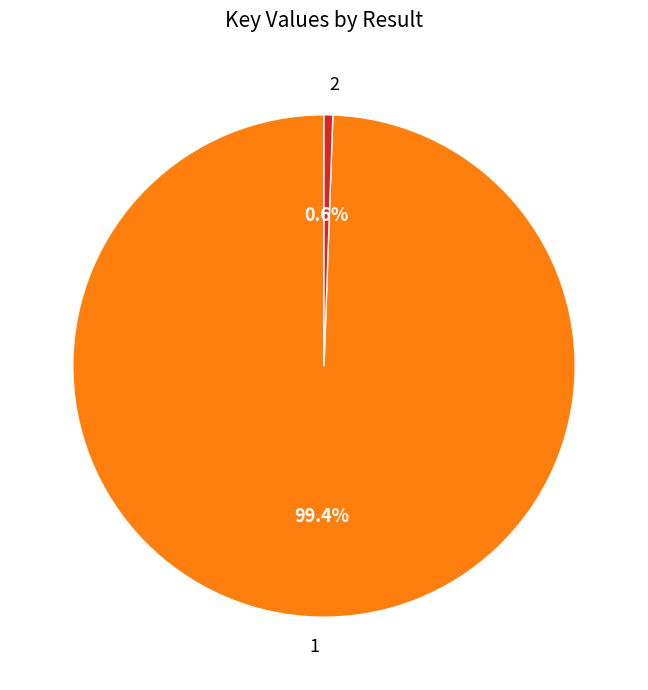

To the nearest percent, what is the average slice percentage?

50%